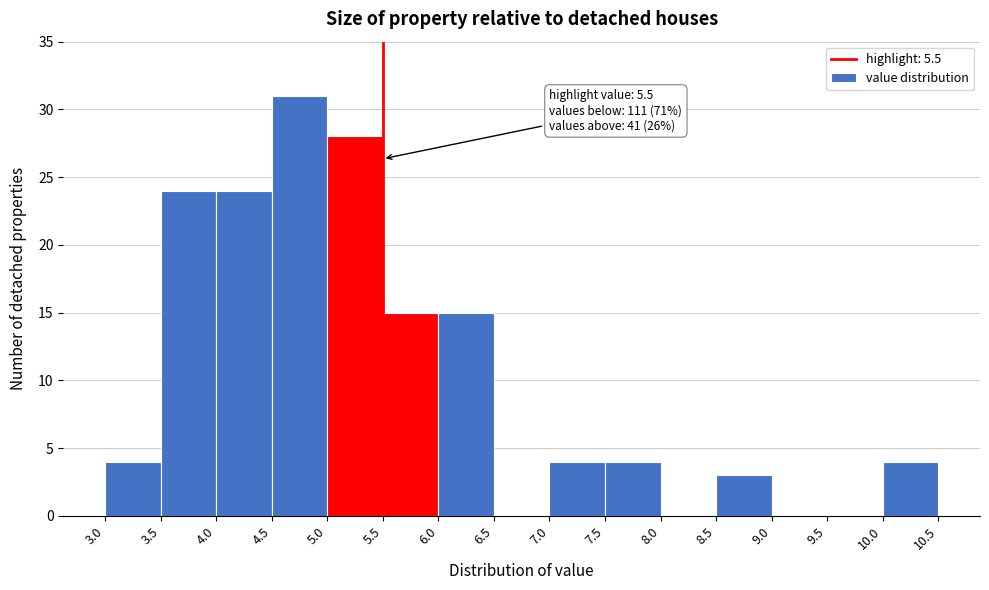

Over which range of the x-axis is the bar tallest?

4.5 to 5.0